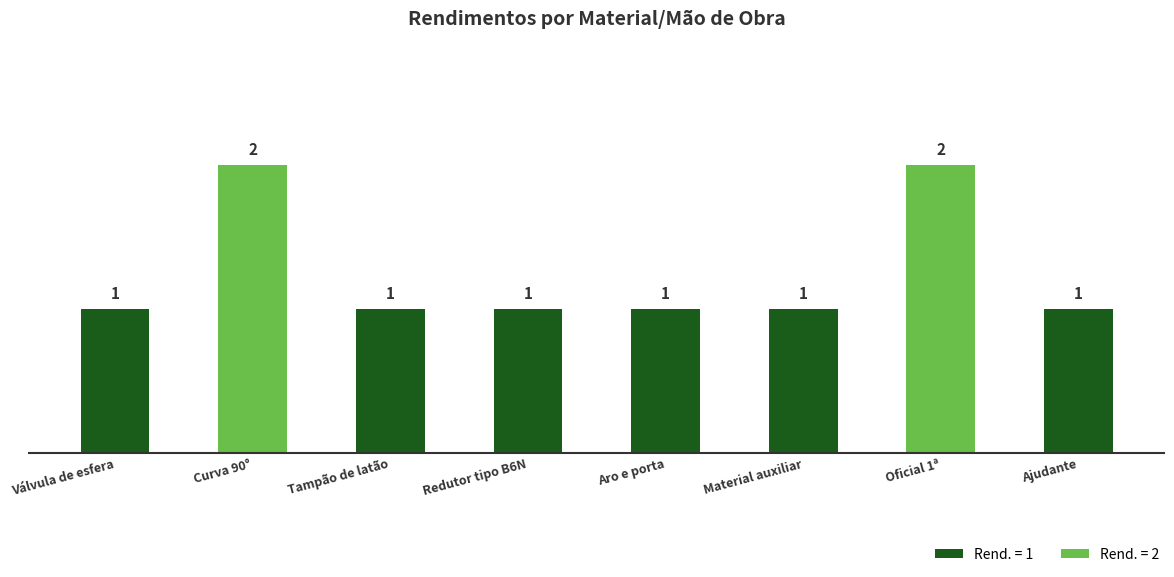

Approximately how many times larger is the value at Redutor tipo B6N compared to Curva 90°?

0.5